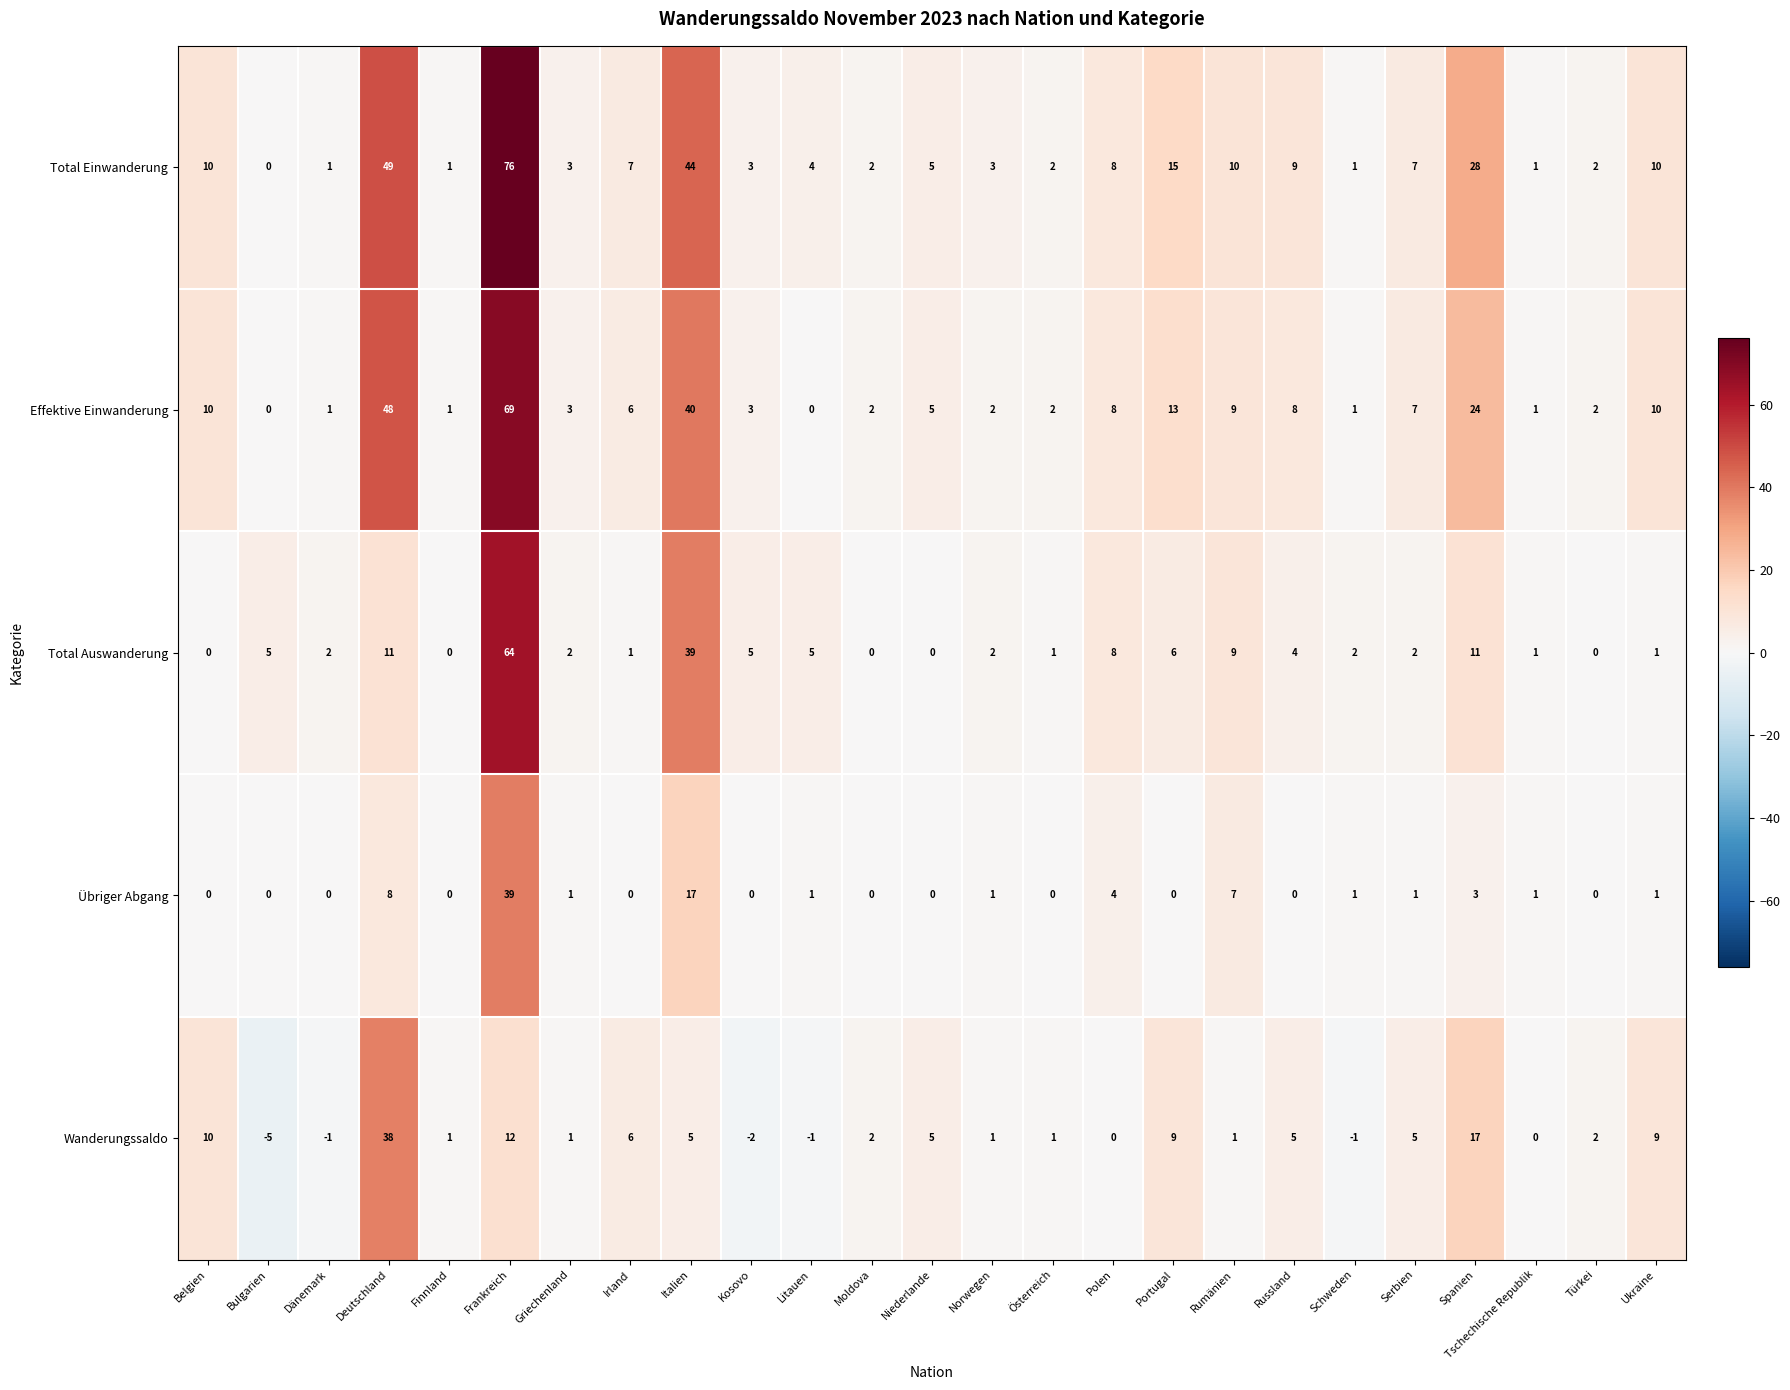

List the series in order of their peak value, lowest first.

Wanderungssaldo, Übriger Abgang, Total Auswanderung, Effektive Einwanderung, Total Einwanderung